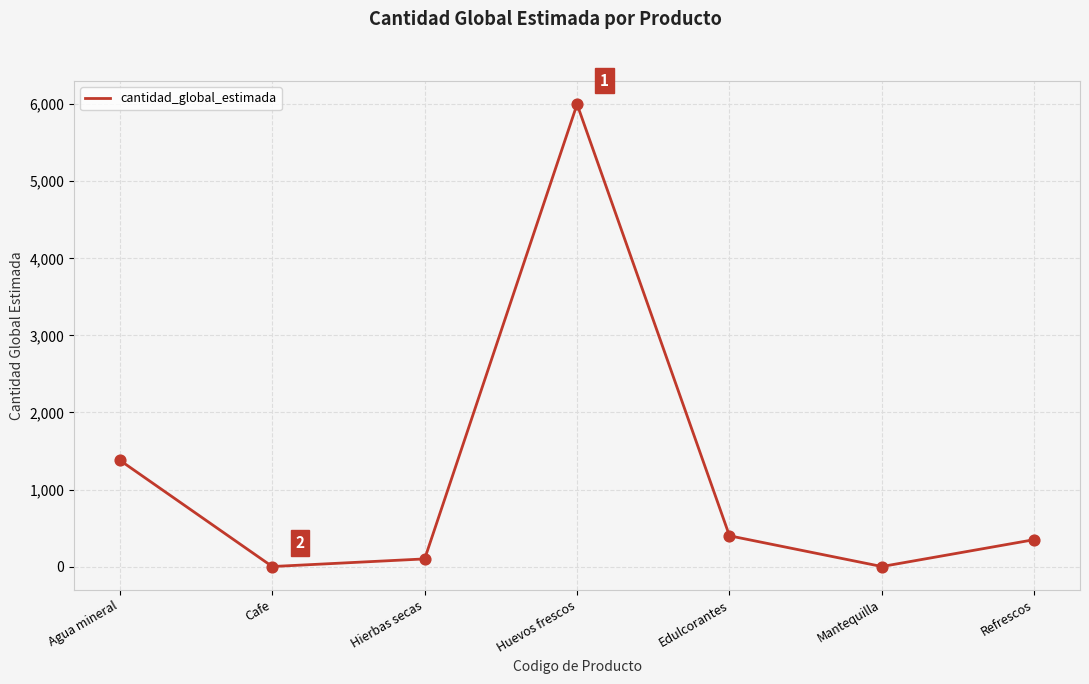

What is the change in value from Agua mineral to Hierbas secas?

-1280